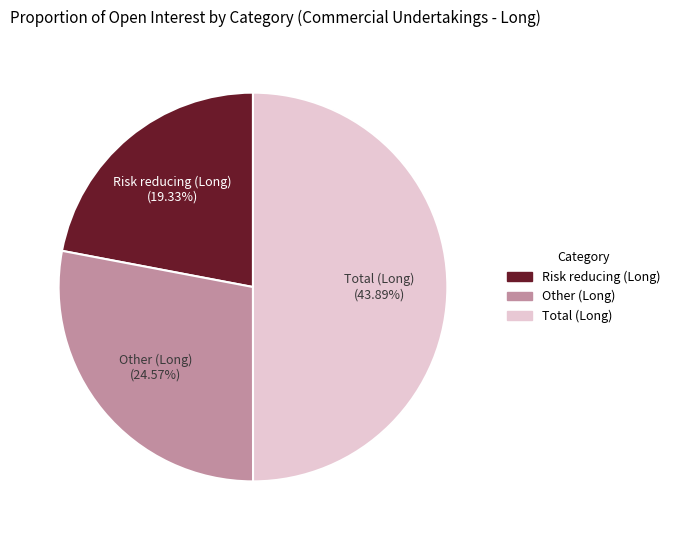

How much of the chart is everything except Other (Long)?

72.0%